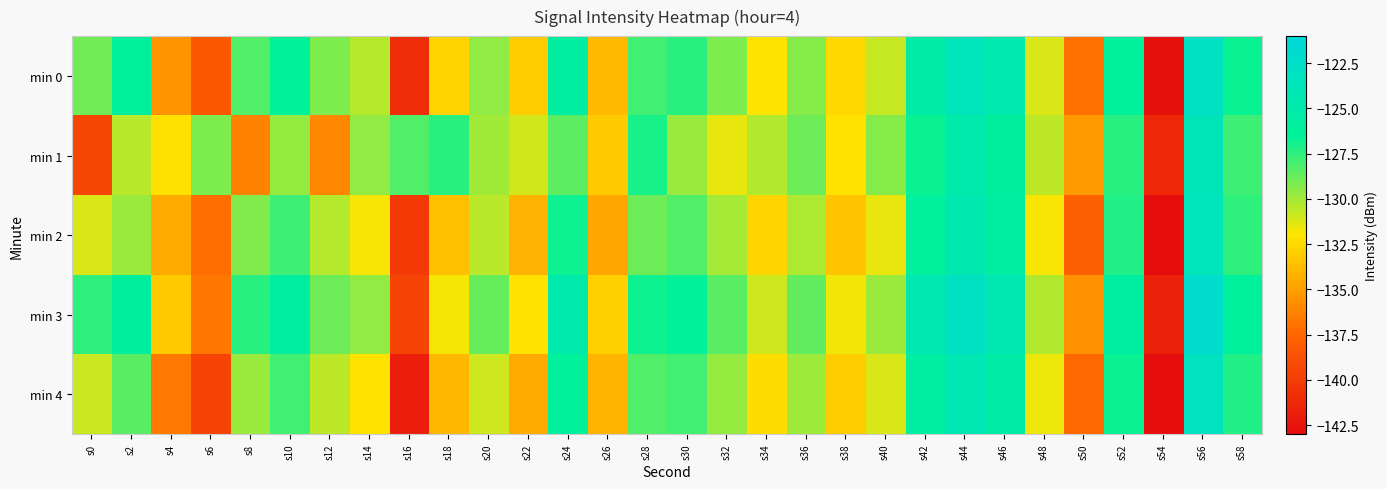

At which category is the sum across all series the highest?

s56